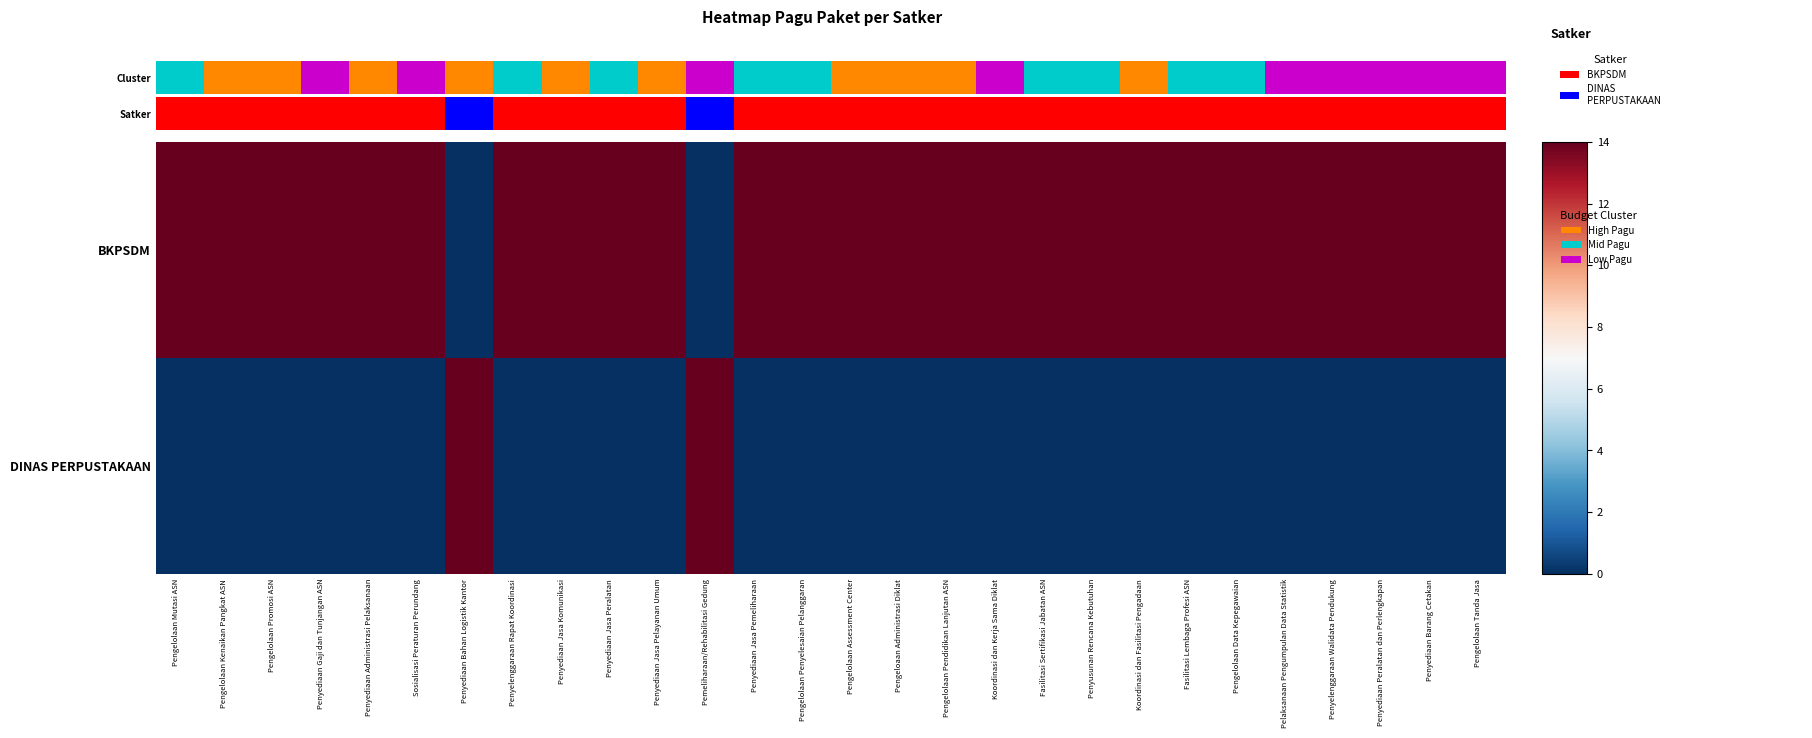

Which series has the widest spread of values?

DINAS PERPUSTAKAAN